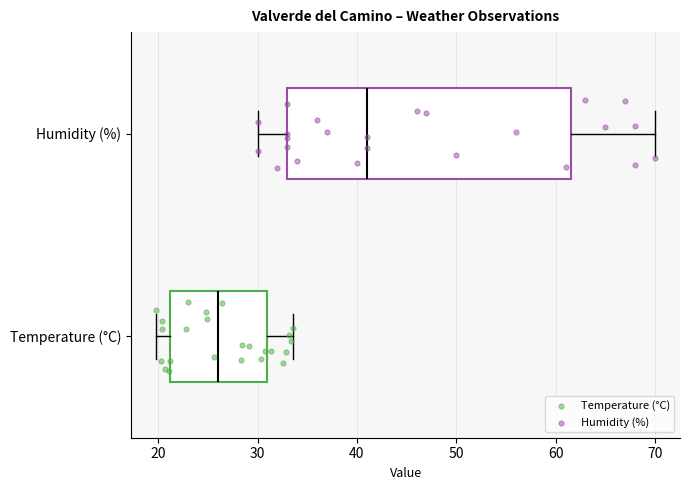

Where does the left whisker of the box for Temperature (°C) end on the x-axis? The values are not printed on the chart, so give them approximately, as read against the axis.

20